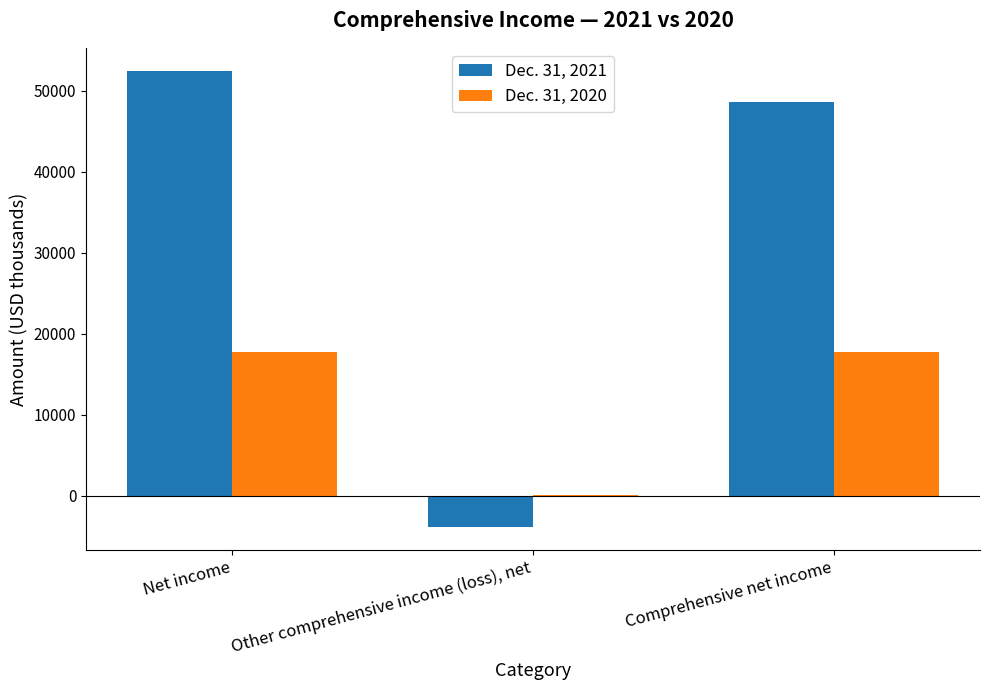

Which category has the highest value across all series?

Net income